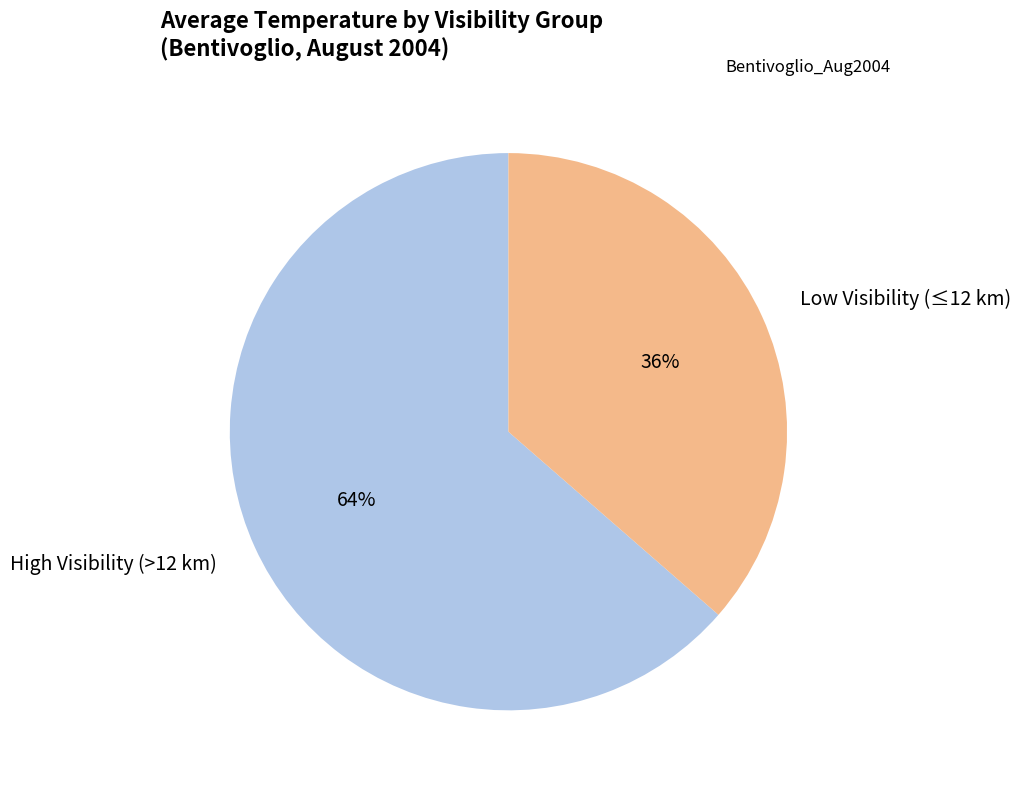

The High Visibility (>12 km) slice represents 56% of the pie. True or false?

False